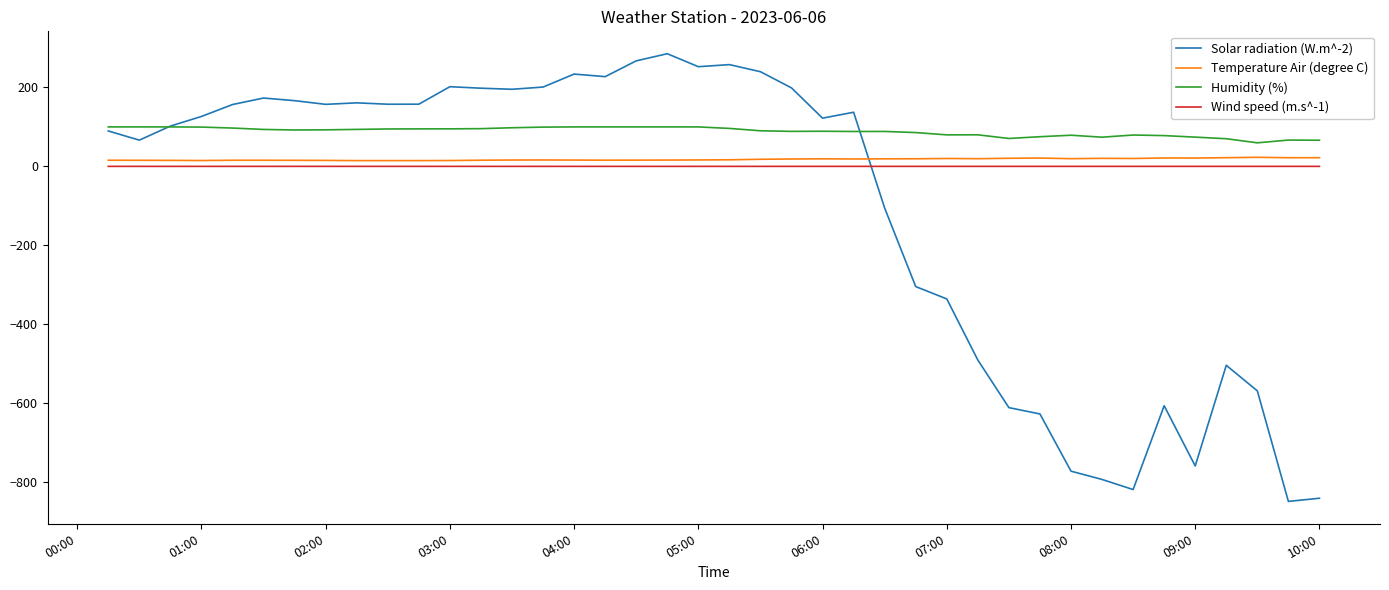

True or false: Wind speed (m.s^-1) and Temperature Air (degree C) cross at least once.

False